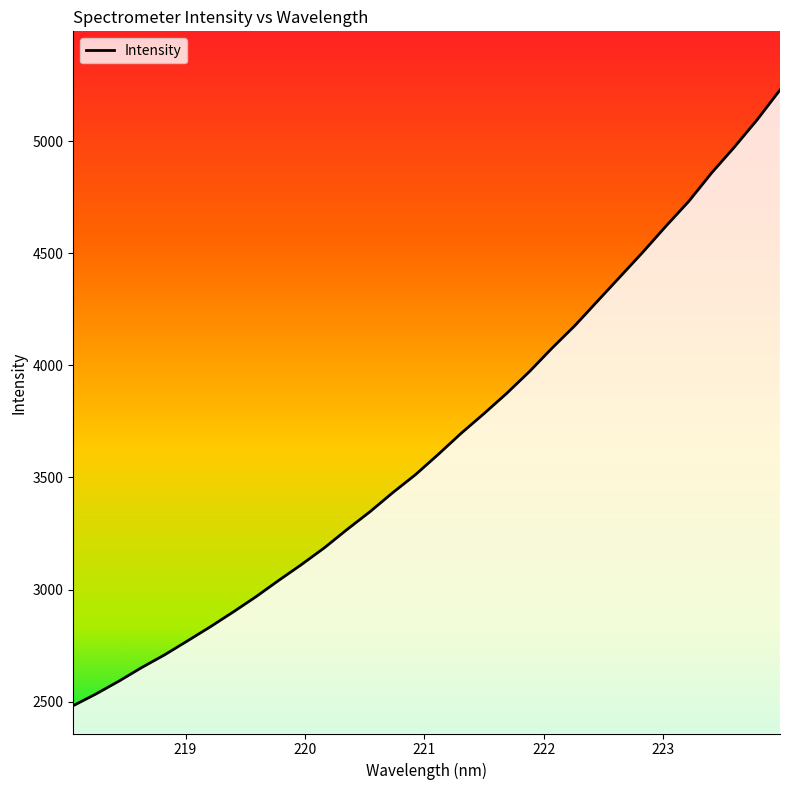

How many categories are shown in the chart?

32